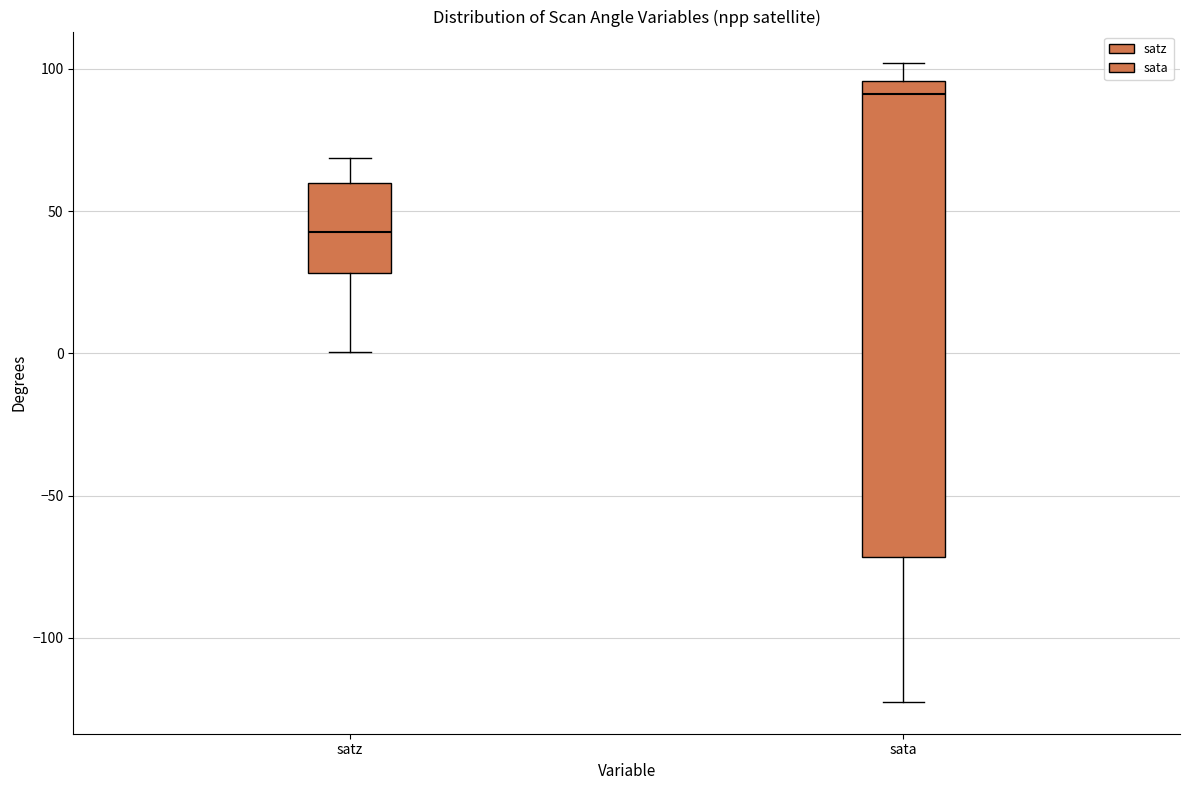

Reading left to right, transcribe this box plot: for each box, give where its median line is, the range the box spans, and where its two whiskers end, as read against the y-axis. The values are not printed on the chart, so give them approximately, as read against the axis.

satz: median 45, box 30 to 60, whiskers 0 to 70
sata: median 90, box -70 to 95, whiskers -125 to 100